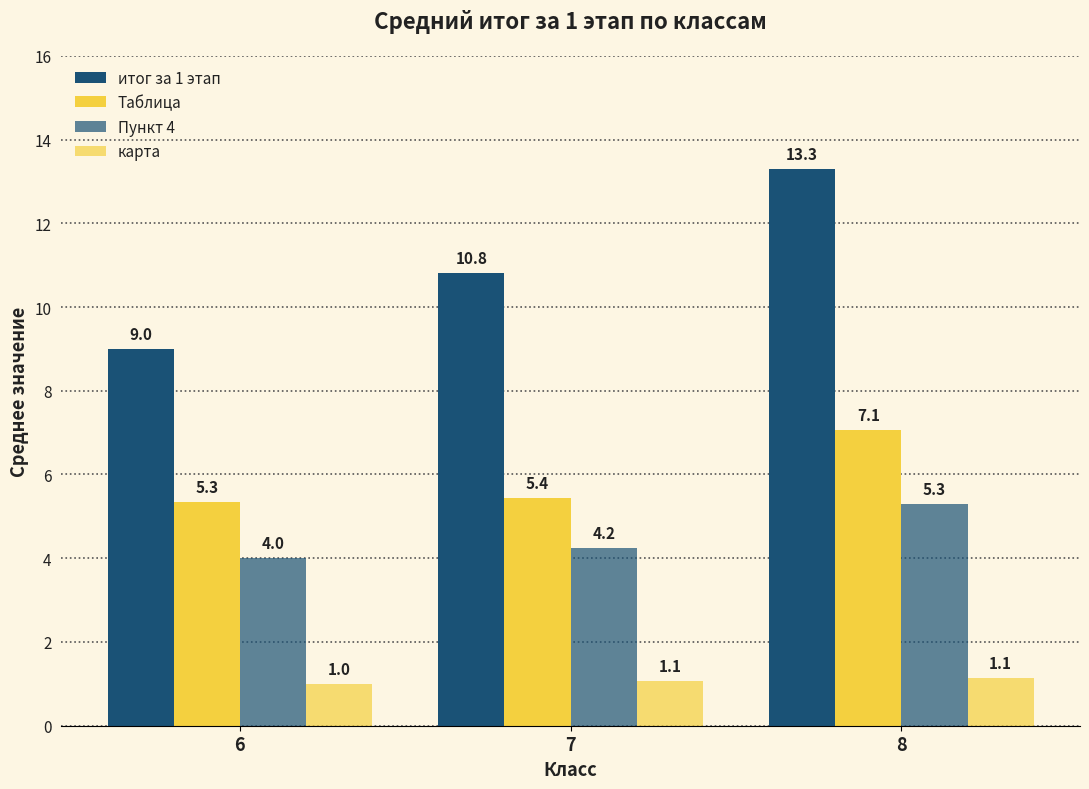

What is the average value of the карта series?

1.1